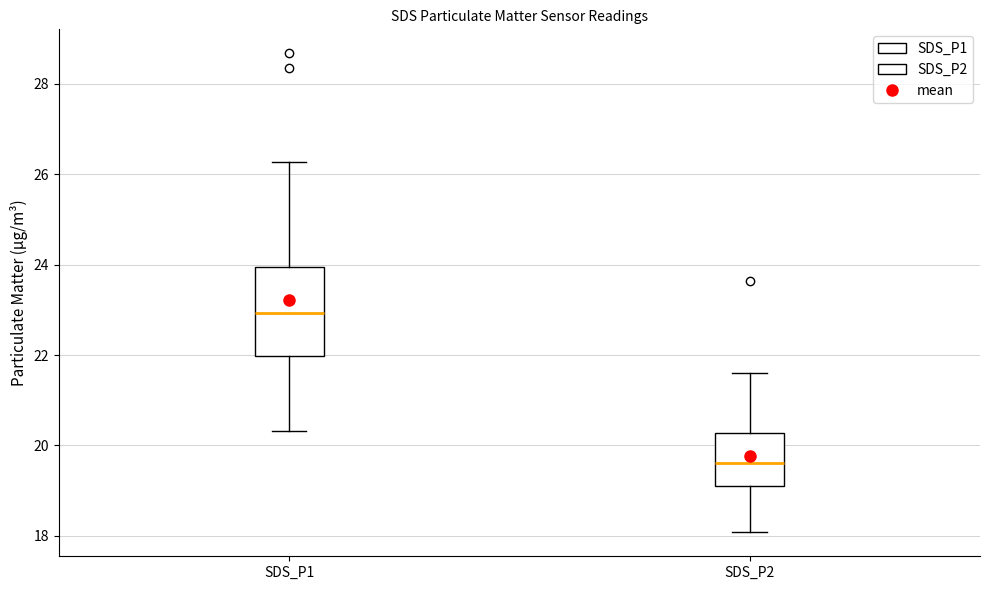

Which box's median line is the lowest?

SDS_P2